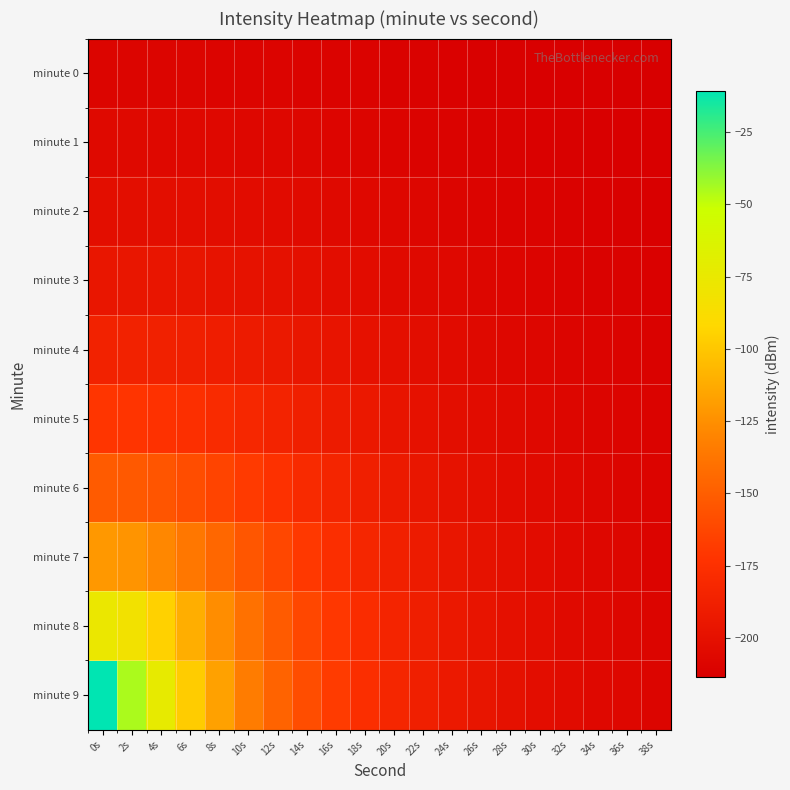

What is the spread (max minus min) of values at 8s?

92.1